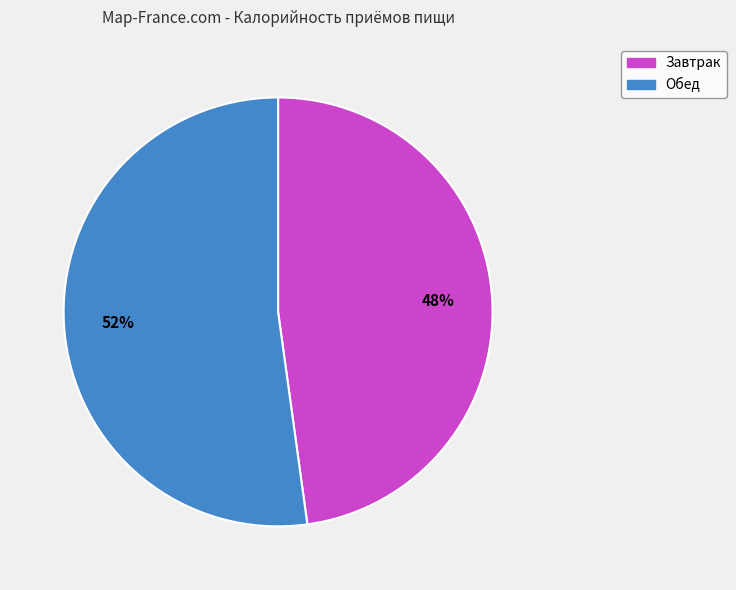

Which has a higher value, Завтрак or Обед?

Обед